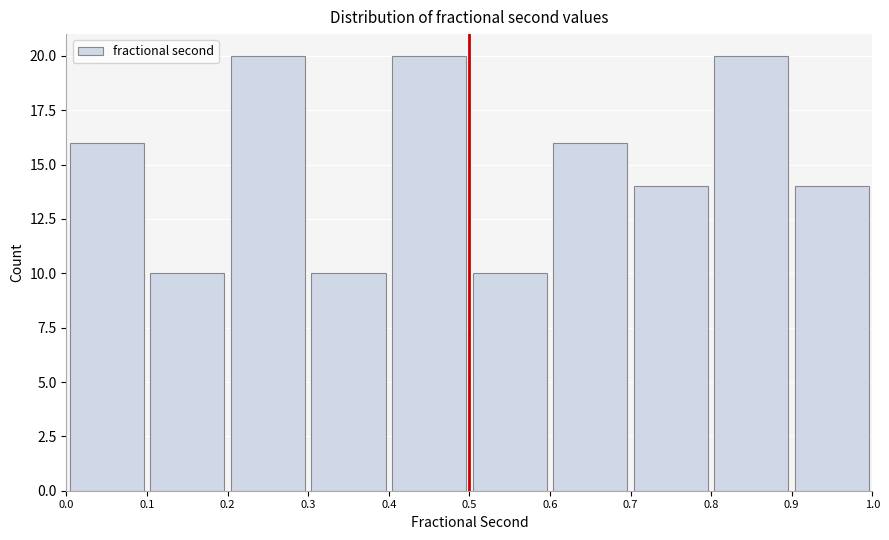

How tall is the bar that spans 0.4 to 0.5 on the x-axis? The values are not printed on the chart, so give them approximately, as read against the axis.

20